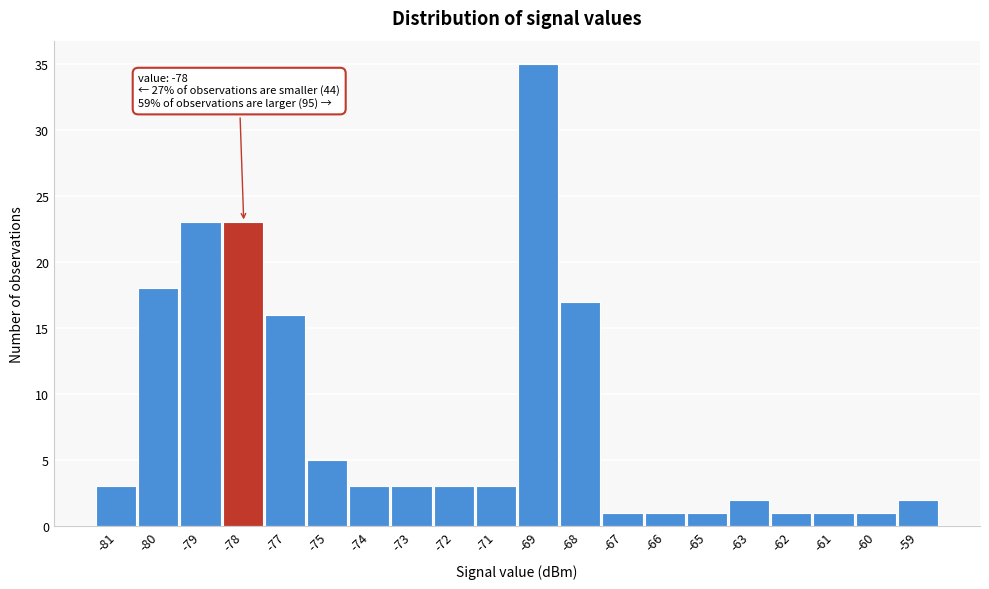

Reading left to right, what are all the values shown in this chart?

3	18	23	23	16	5	3	3	3	3	35	17	1	1	1	2	1	1	1	2